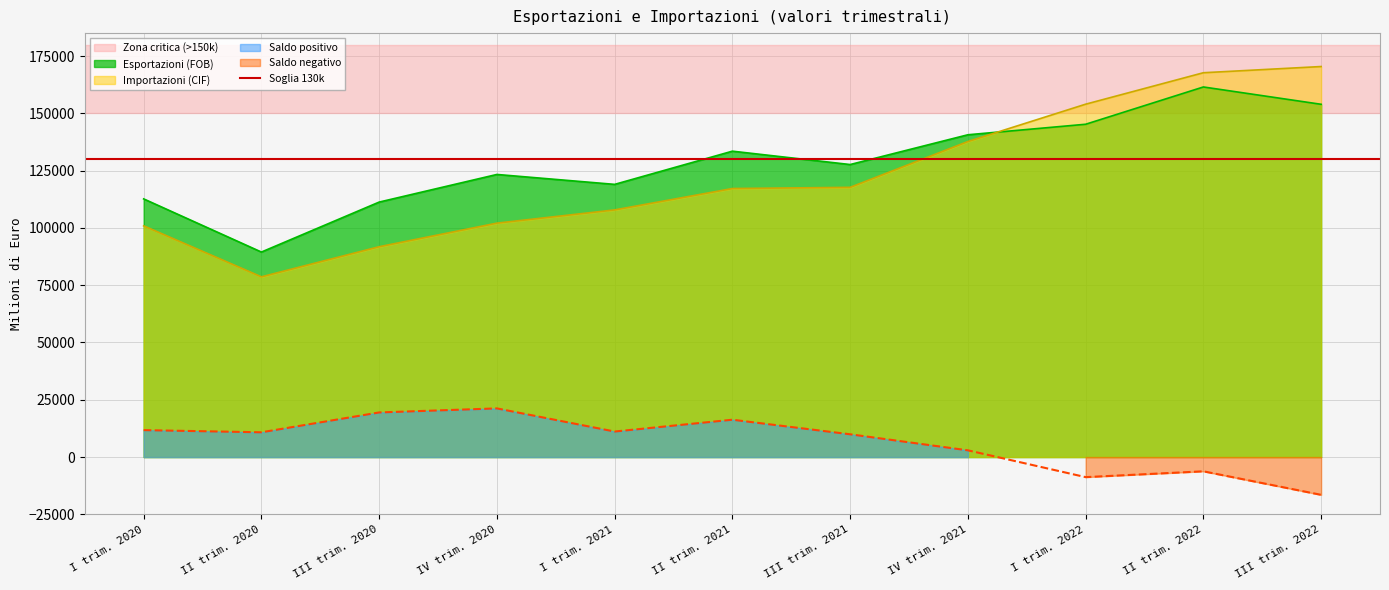

Between I trim. 2020 and II trim. 2021, which series saw the biggest shift?

Esportazioni (FOB)